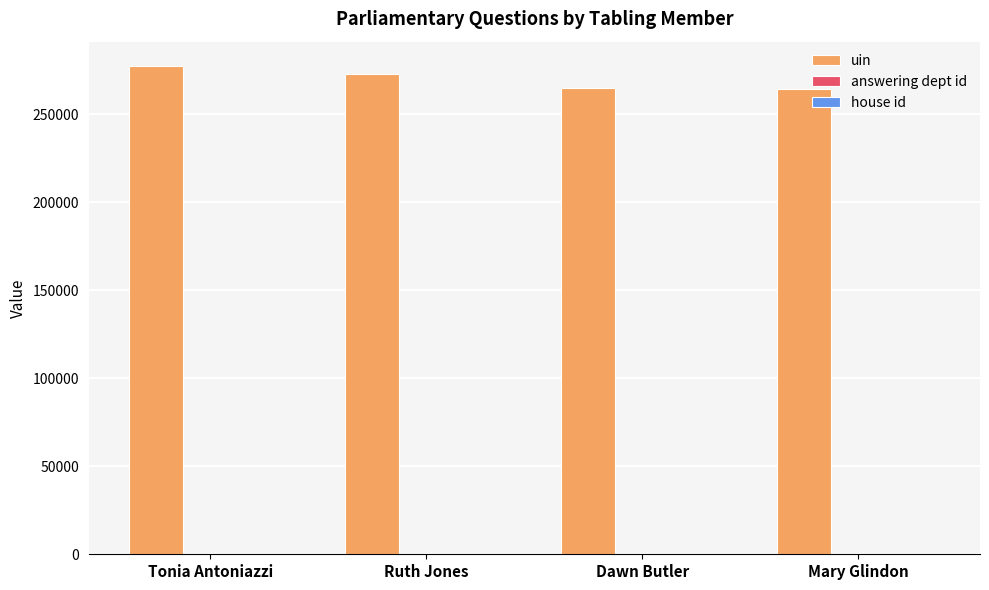

What is the maximum value shown in the chart?

277266